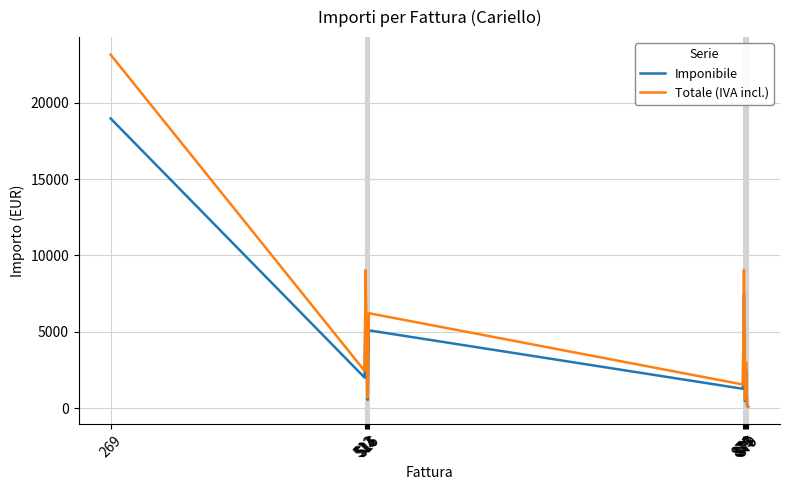

Count the number of categories in the chart.

12